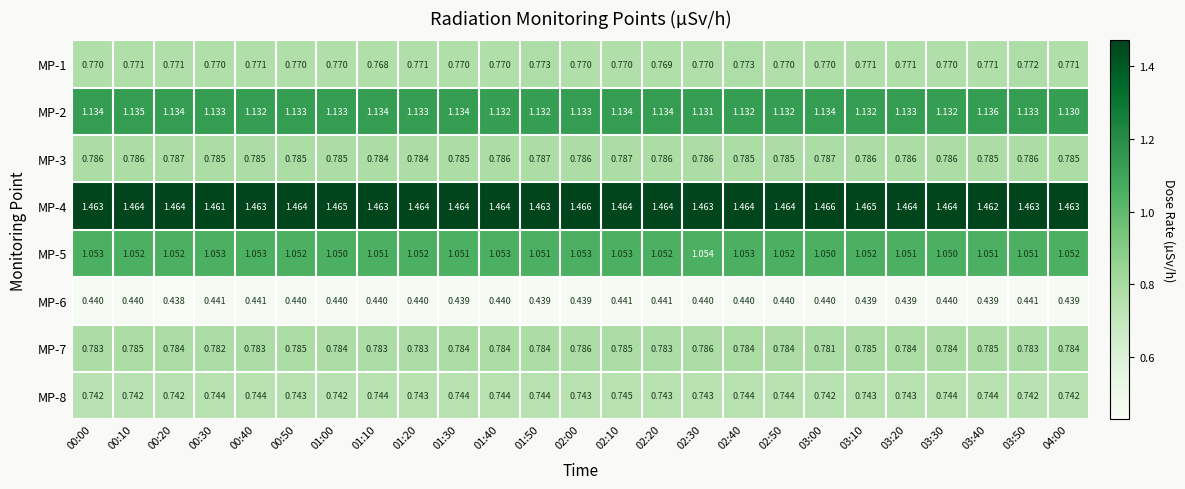

Is the value of MP-3 at 00:00 greater than the value of MP-4 at 01:00?

No